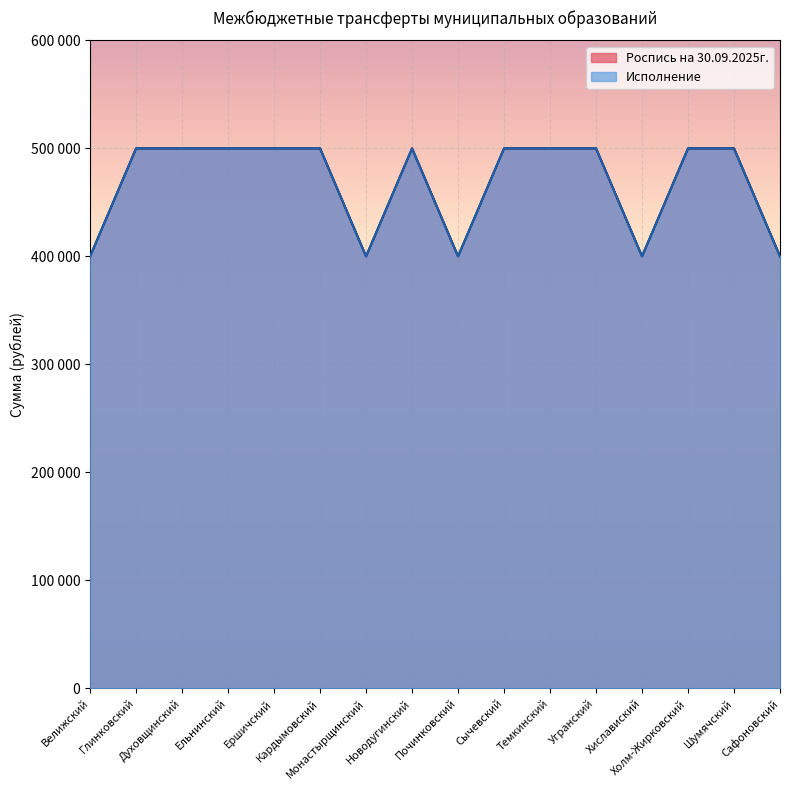

Which category has the lowest value in the Роспись на 30.09.2025г. series?

Велижский